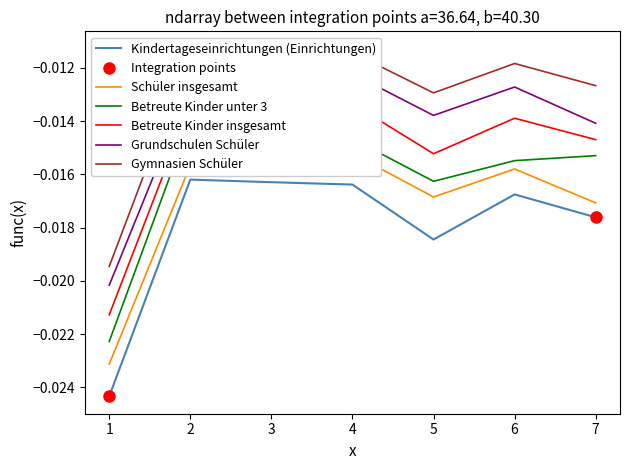

How many interior local valleys does the Gymnasien Schüler series have?

1